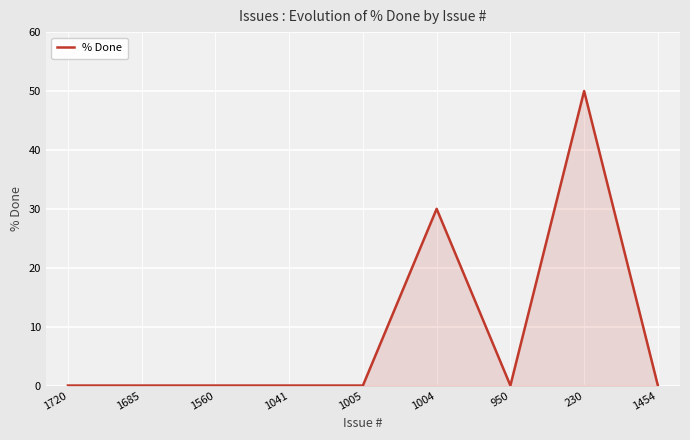

What position from the right is 1454?

1